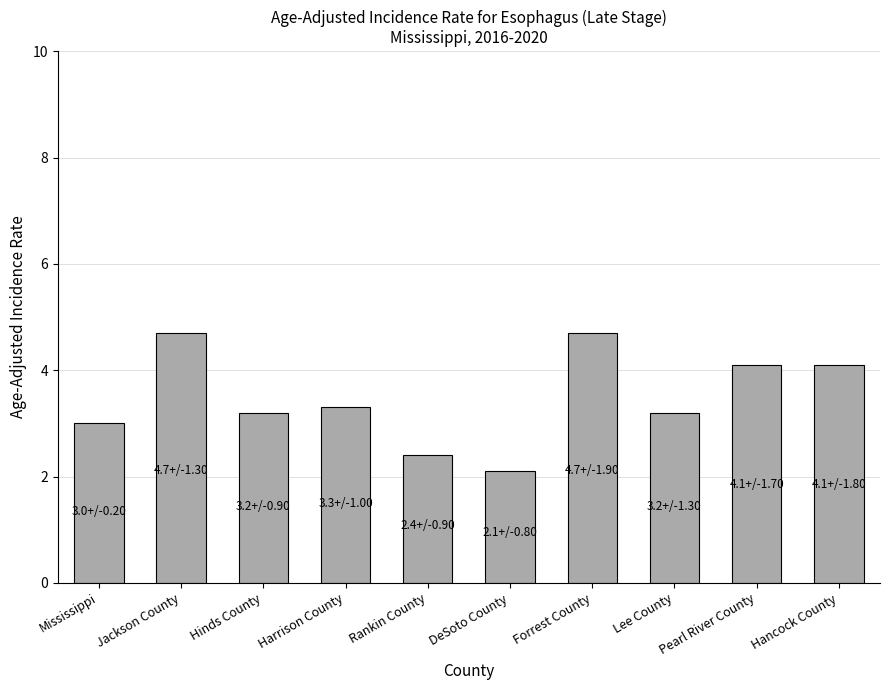

Is it true that the value at Pearl River County is 4.1?

True